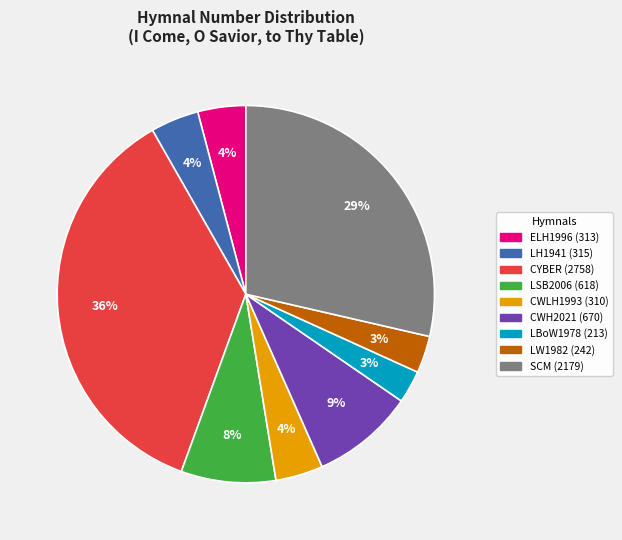

Which category has the biggest portion of the pie?

CYBER (2758)